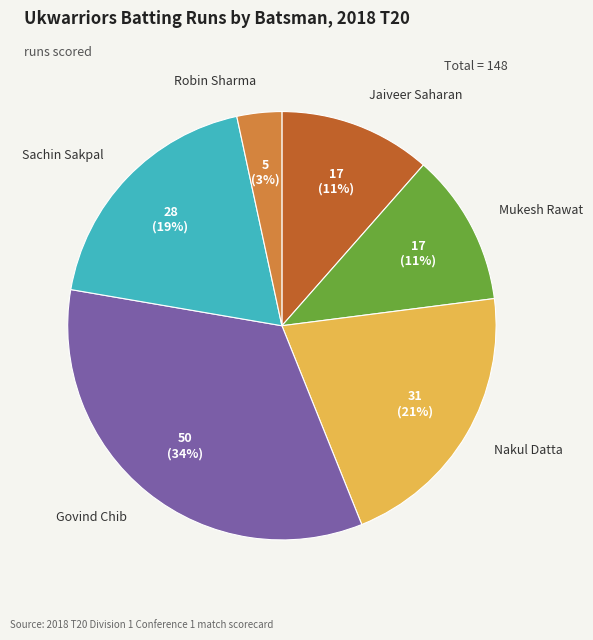

Count the number of slices in the pie.

6